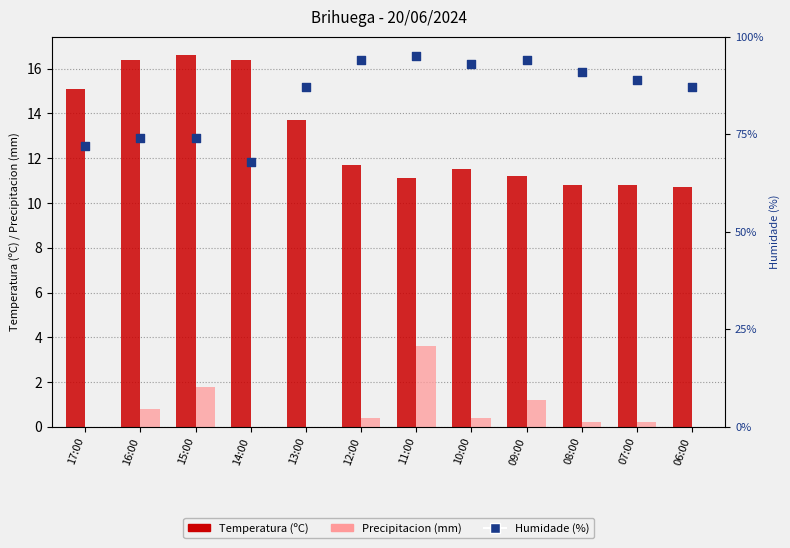

Is the value of Temperatura (ºC) at 13:00 greater than the value of Precipitacion (mm) at 16:00?

Yes